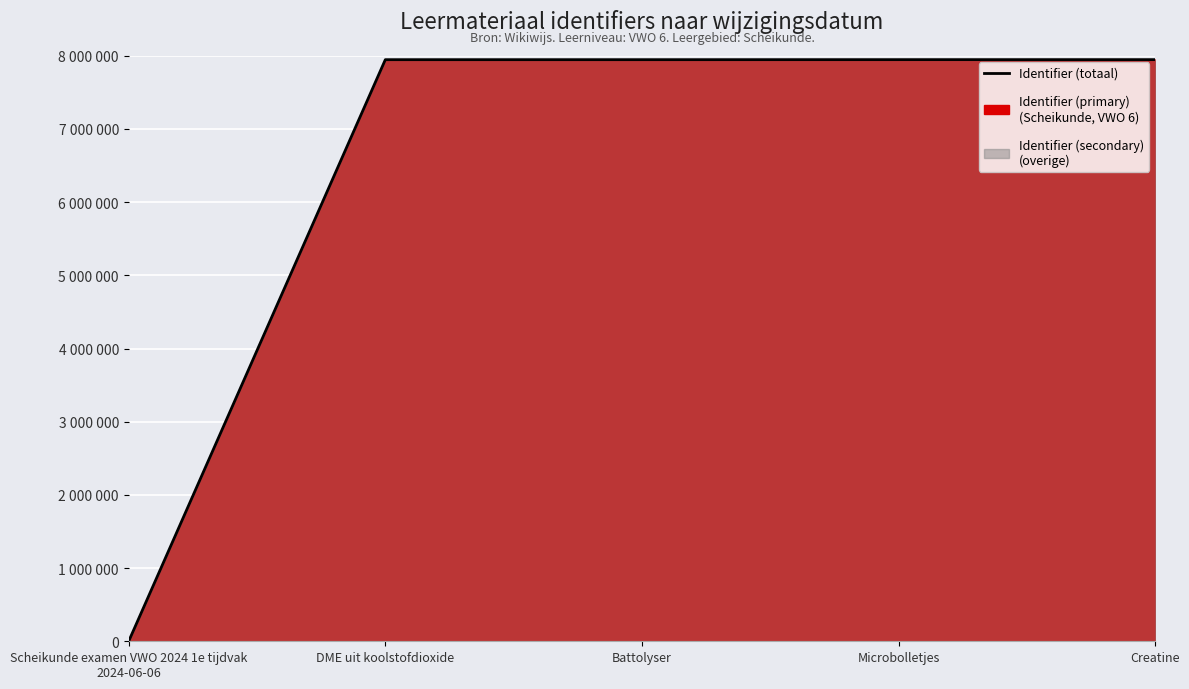

How many lines are shown in the chart?

1